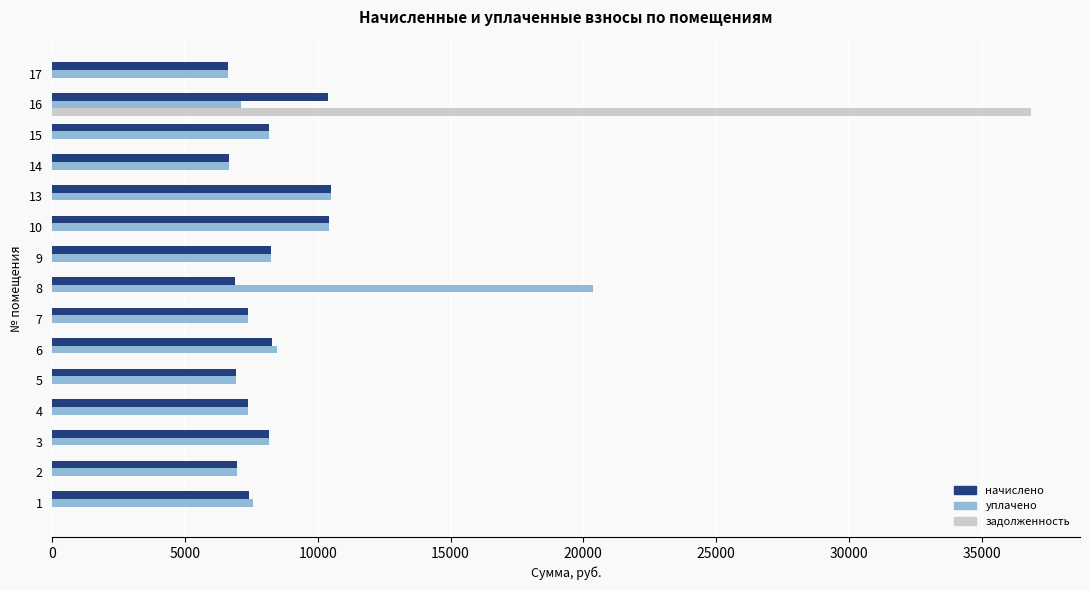

At which category is the sum across all series the highest?

16